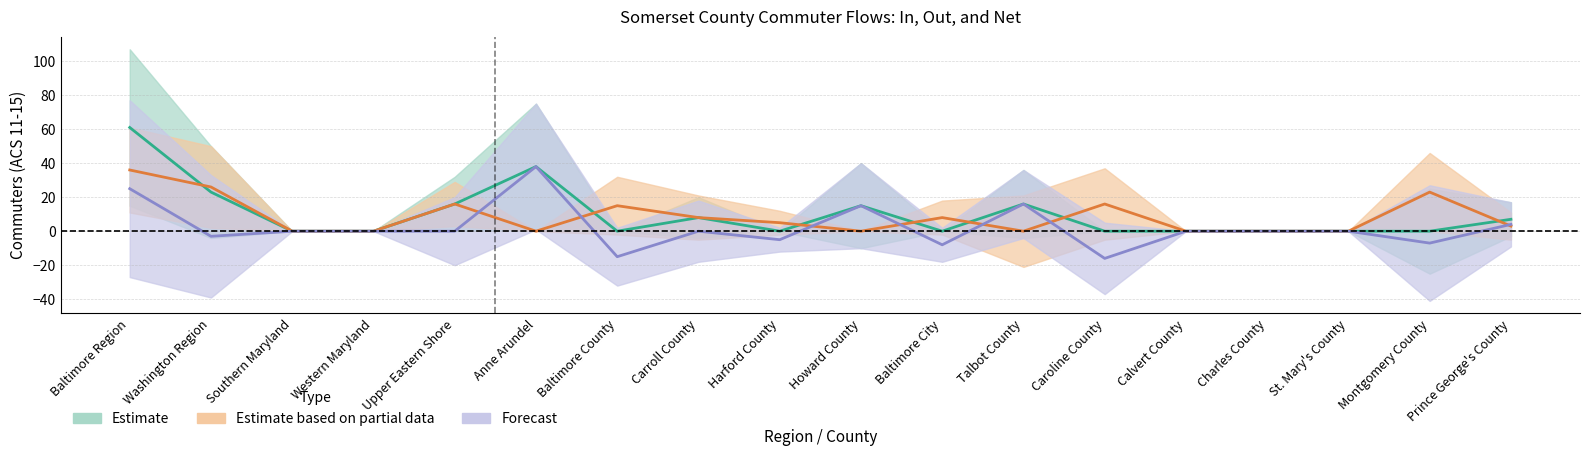

What is the label of the 3rd point from the left?

Southern Maryland